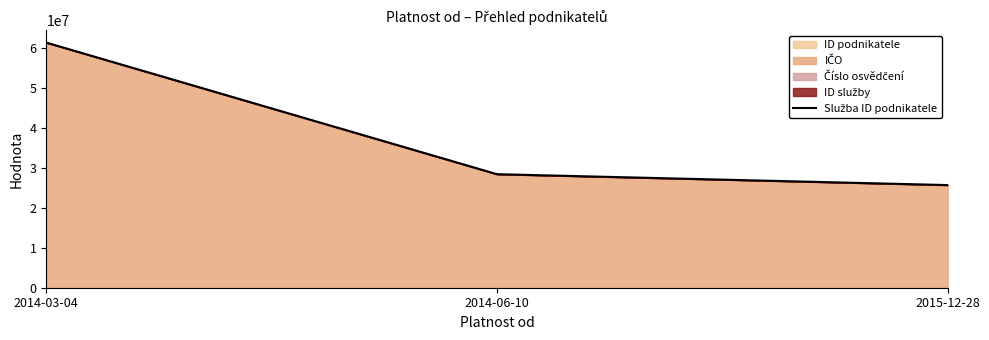

What is the average value?

38473931